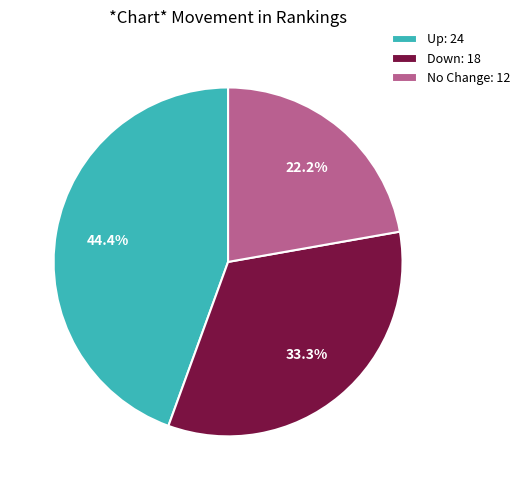

Which slice is the largest?

Up: 24